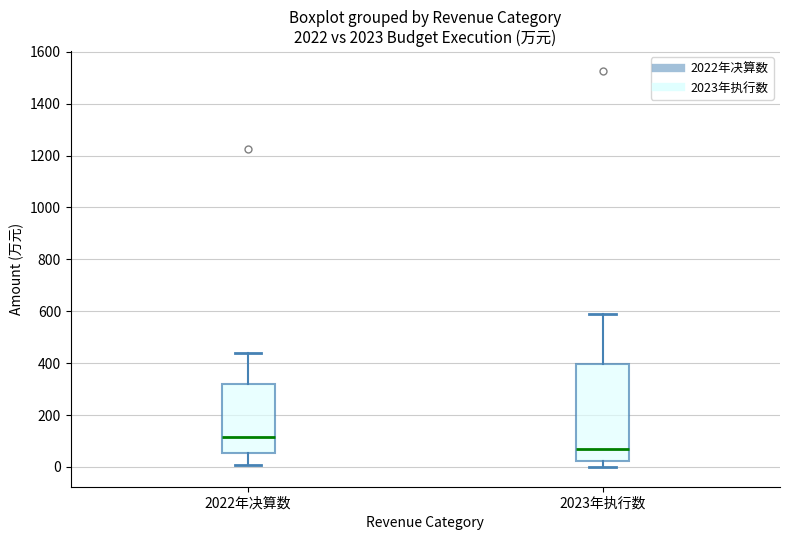

Reading left to right, read every box against the y-axis: the position of its median line, the range the box covers, and the ends of its whiskers. The values are not printed on the chart, so give them approximately, as read against the axis.

2022年决算数: median 120, box 60 to 320, whiskers 0 to 440
2023年执行数: median 60, box 20 to 400, whiskers 0 to 600